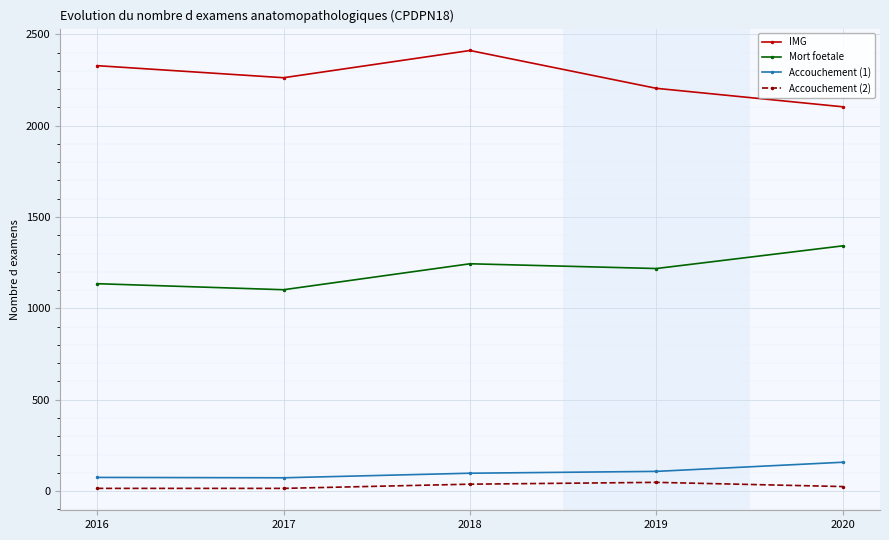

True or false: IMG and Accouchement (2) cross at least once.

False